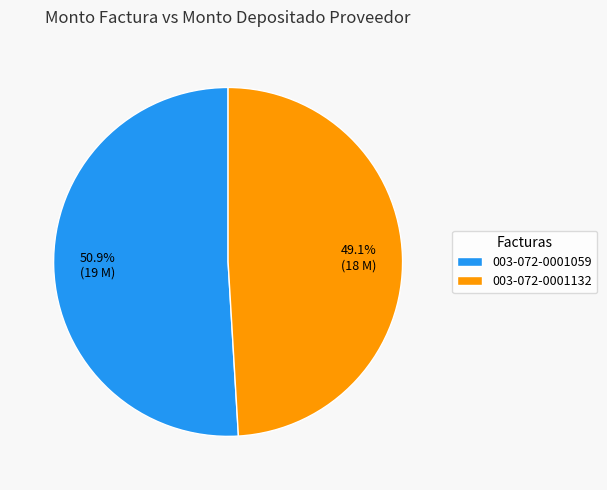

How many slices are in this pie chart?

2